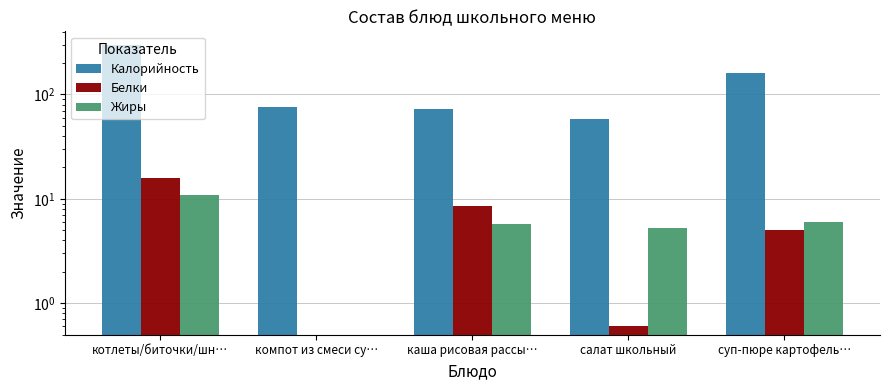

What is the difference between the highest and lowest values at каша рисовая рассы…?

66.0